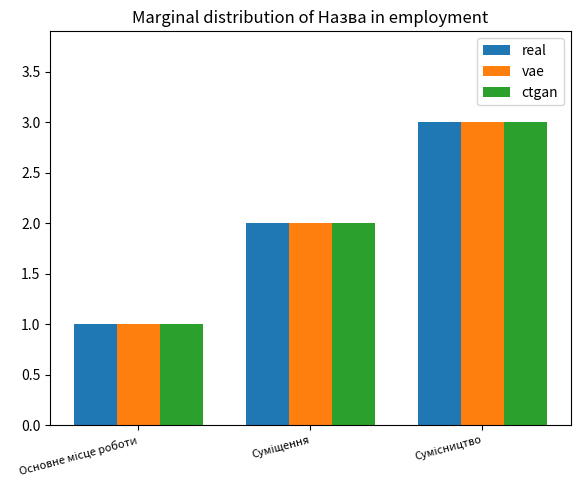

What is the difference between the maximum and minimum values in the ctgan series?

2